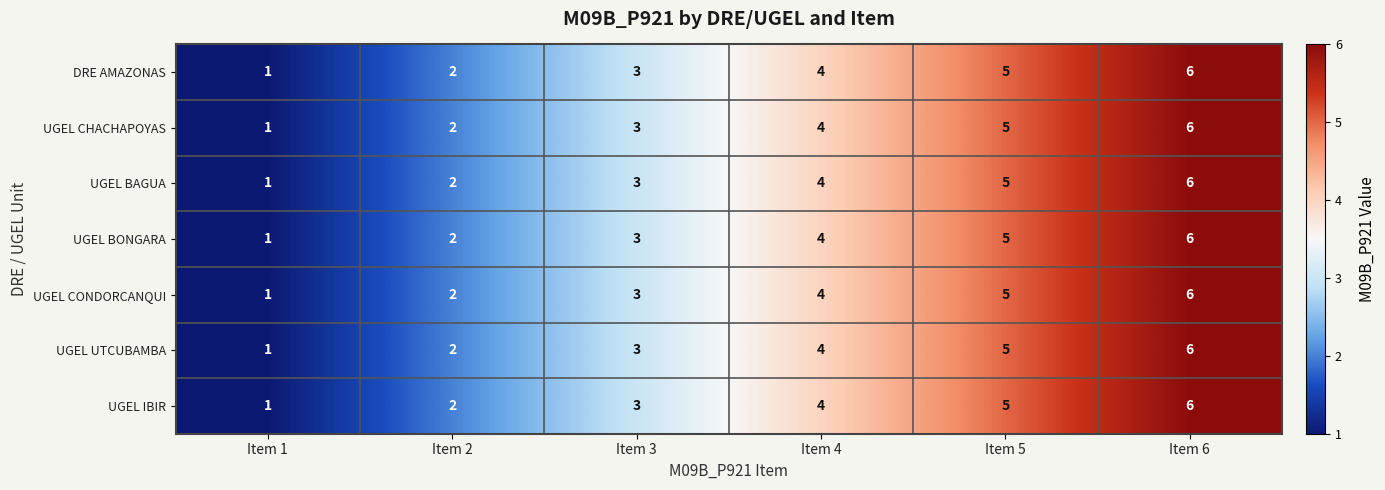

What is the sum of the DRE AMAZONAS values at Item 1 and Item 3?

4